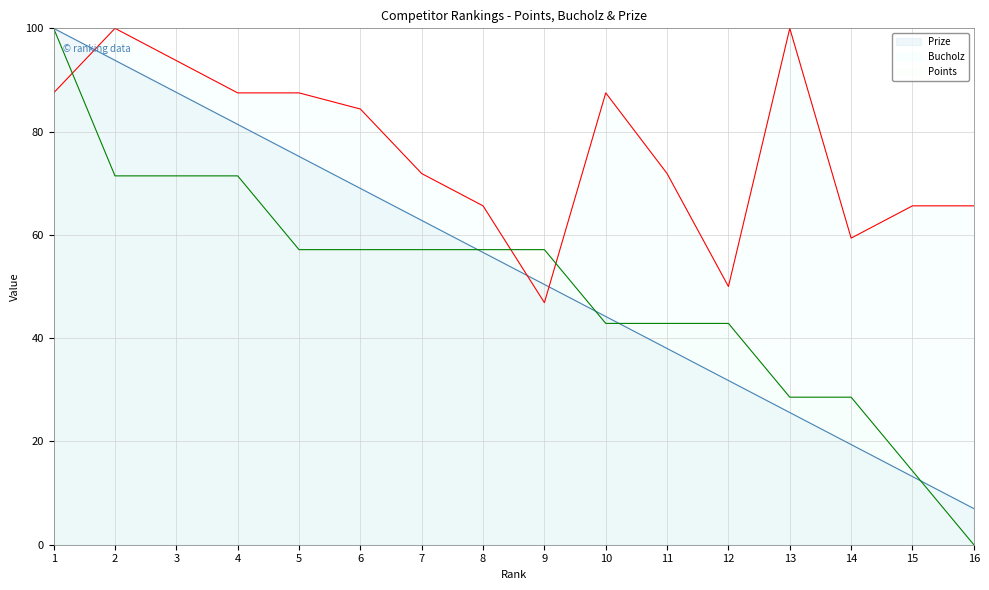

Between 6 and 7, which series saw the biggest shift?

Bucholz